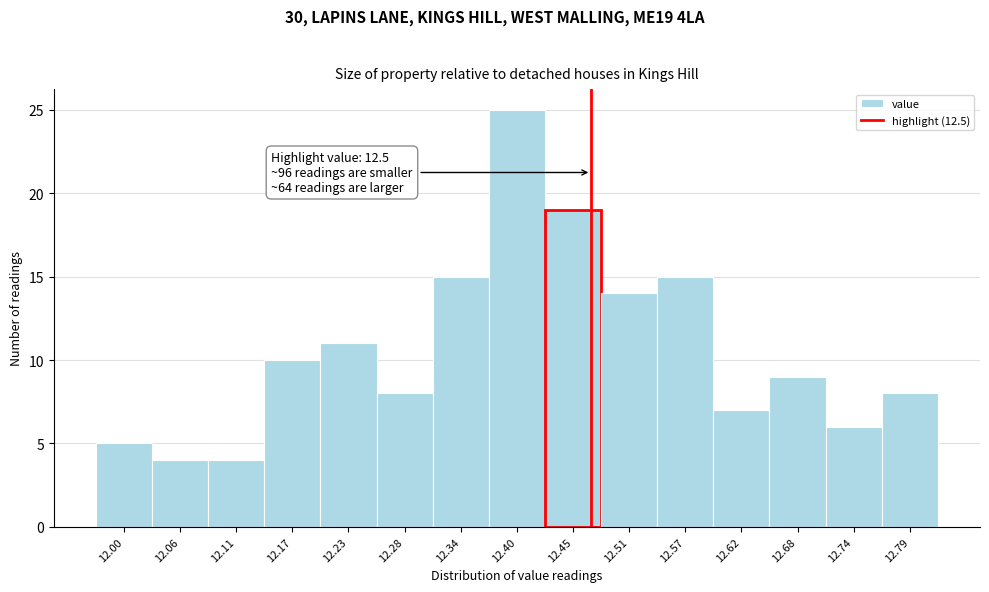

Reading left to right, extract all data points from this chart.

12.00=5	12.06=4	12.11=4	12.17=10	12.23=11	12.28=8	12.34=15	12.40=25	12.45=19	12.51=14	12.57=15	12.62=7	12.68=9	12.74=6	12.79=8